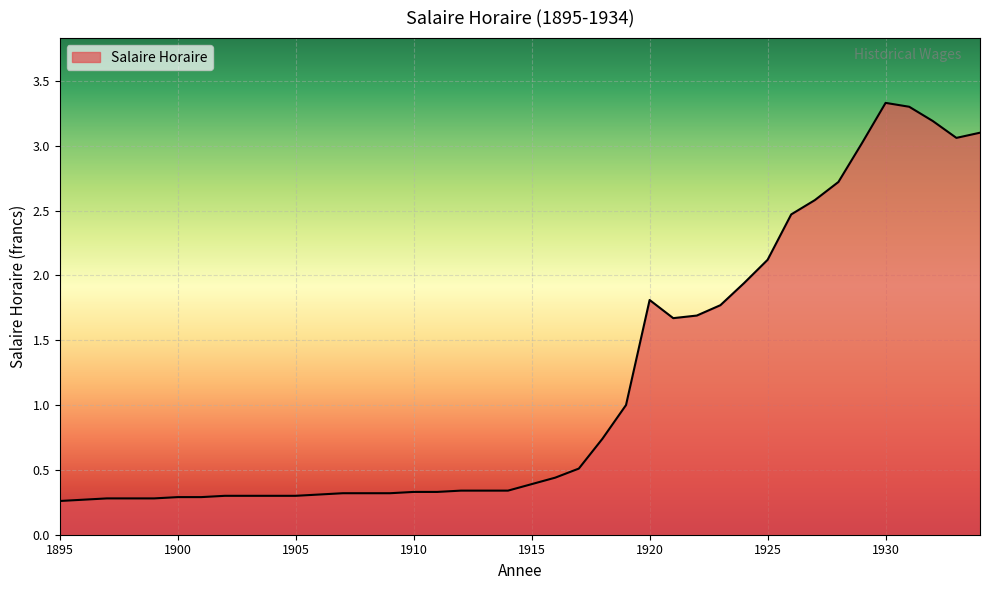

What is the greatest value displayed?

3.3